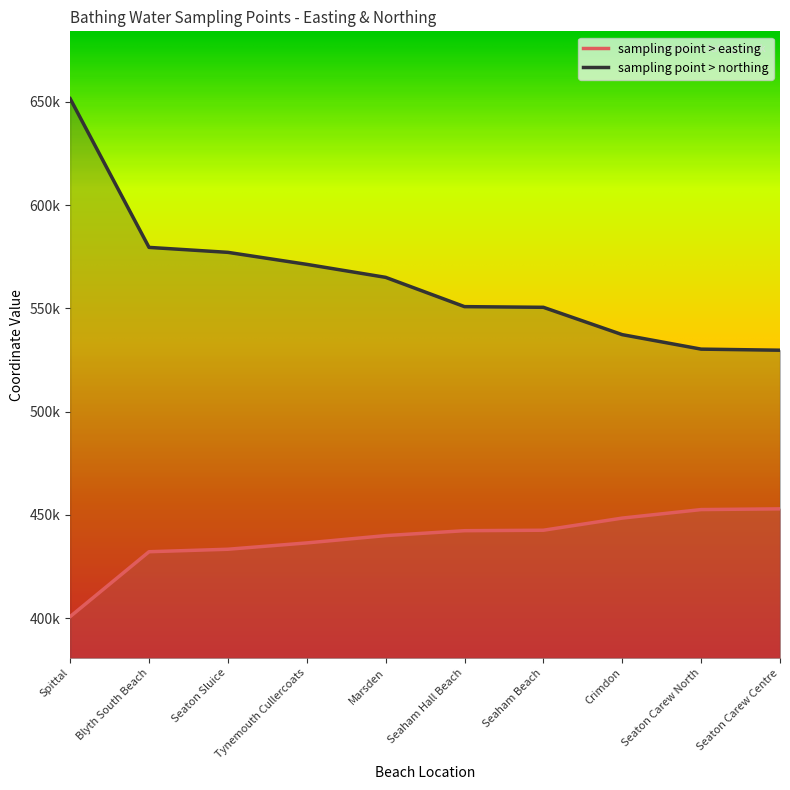

True or false: sampling point > northing has more than 2 points higher than both neighbors.

False